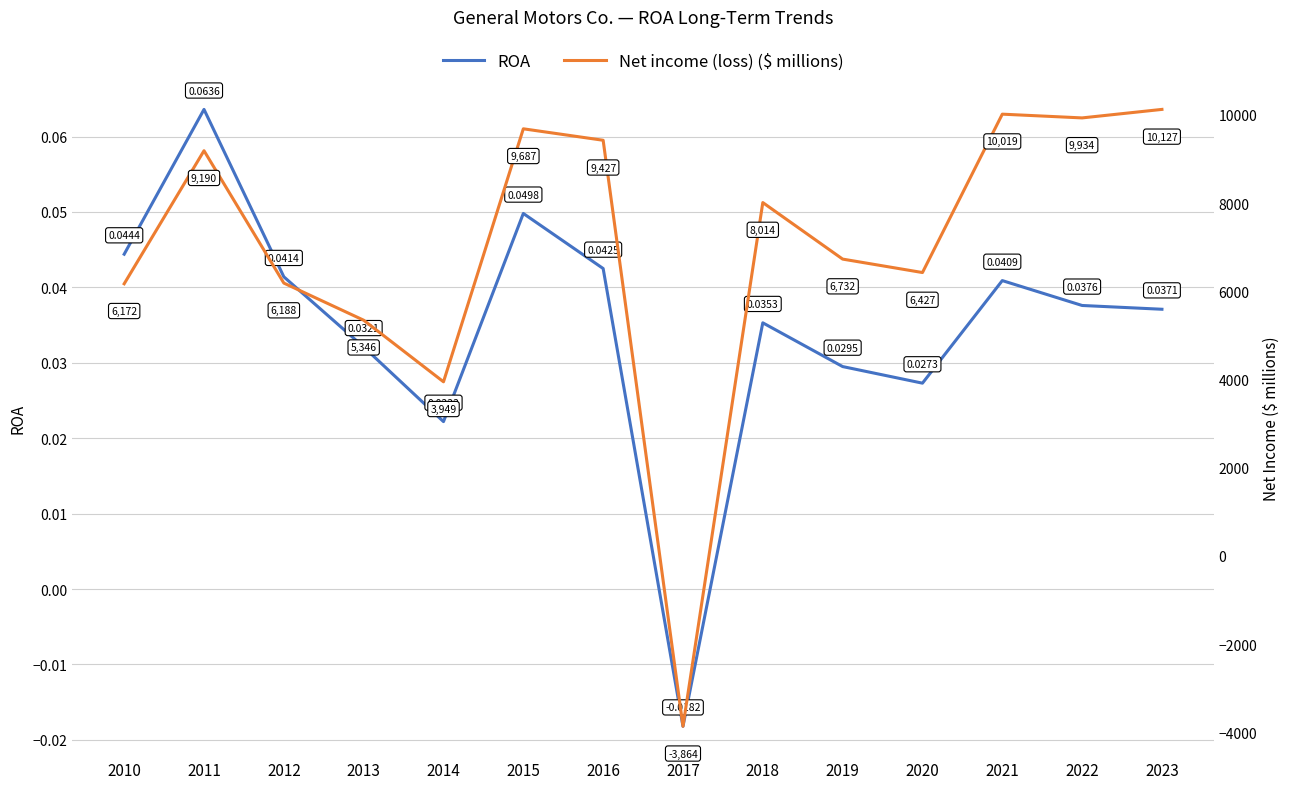

Between which two adjacent categories do Net income (loss) ($ millions) and ROA first intersect?

2016 and 2017